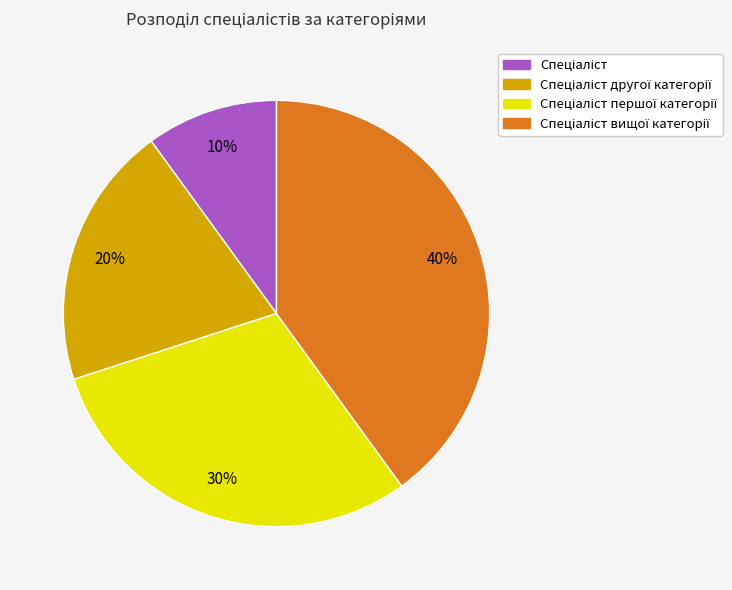

To the nearest percent, what is the average slice percentage?

25%